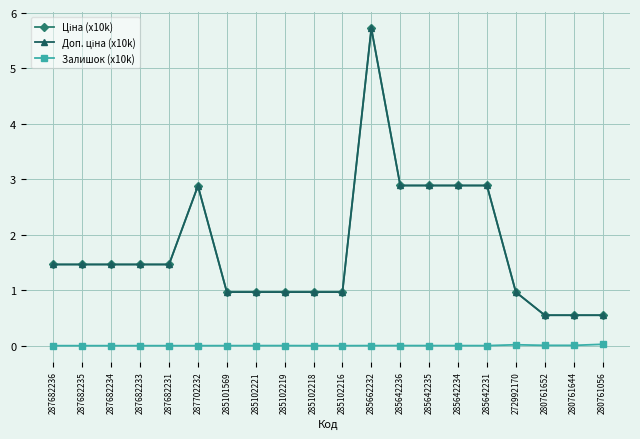

Is this an area chart (filled region under the line)?

No